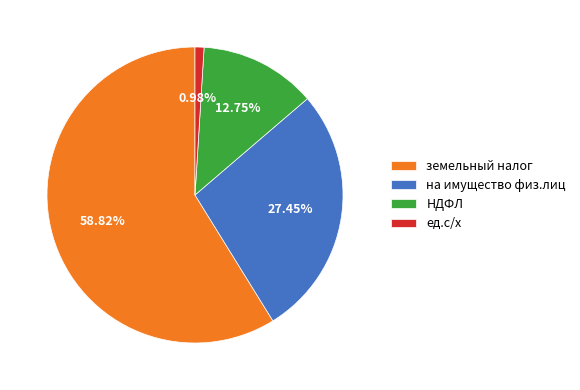

Count the number of slices in the pie.

4